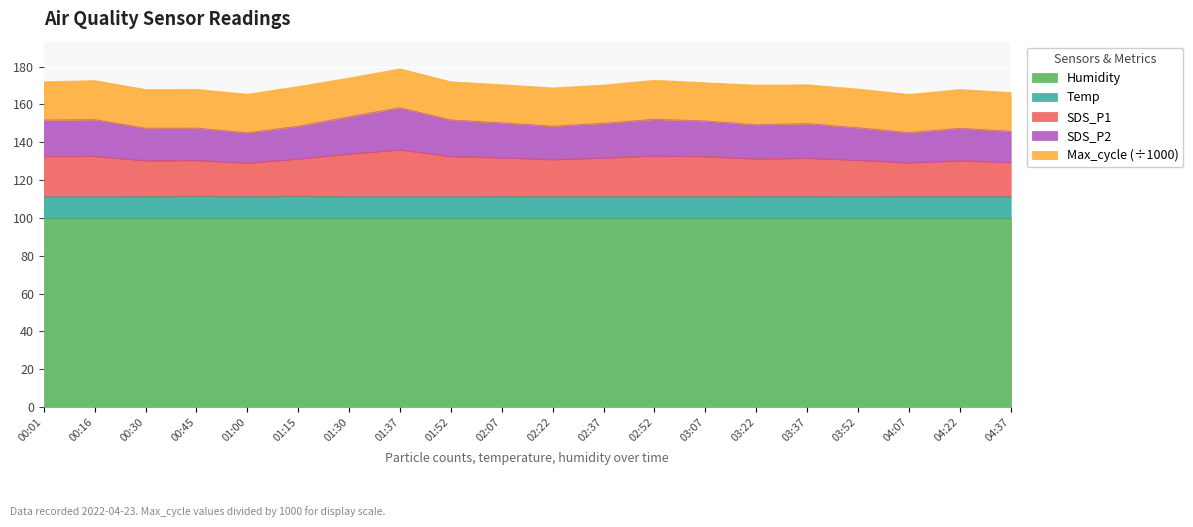

What is the label of the 16th point from the left?

03:37